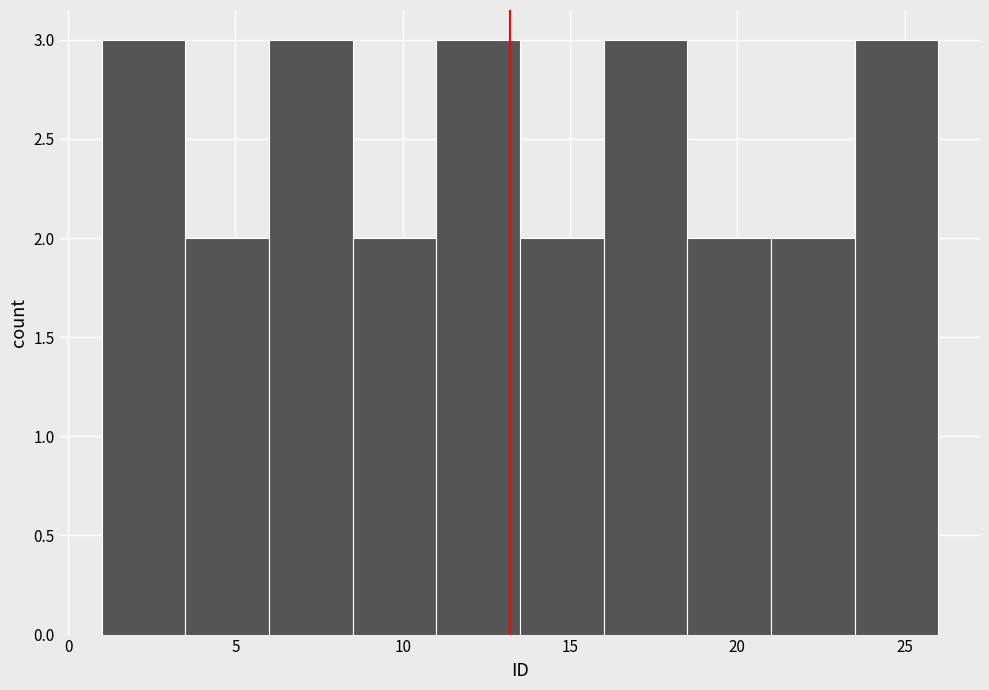

Reading left to right, list every bar in this chart as the range it spans on the x-axis followed by its height. The values are not printed on the chart, so give them approximately, as read against the axis.

1.0 to 3.5: 3
3.5 to 6.0: 2
6.0 to 8.5: 3
8.5 to 11.0: 2
11.0 to 13.5: 3
13.5 to 16.0: 2
16.0 to 18.5: 3
18.5 to 21.0: 2
21.0 to 23.5: 2
23.5 to 26.0: 3